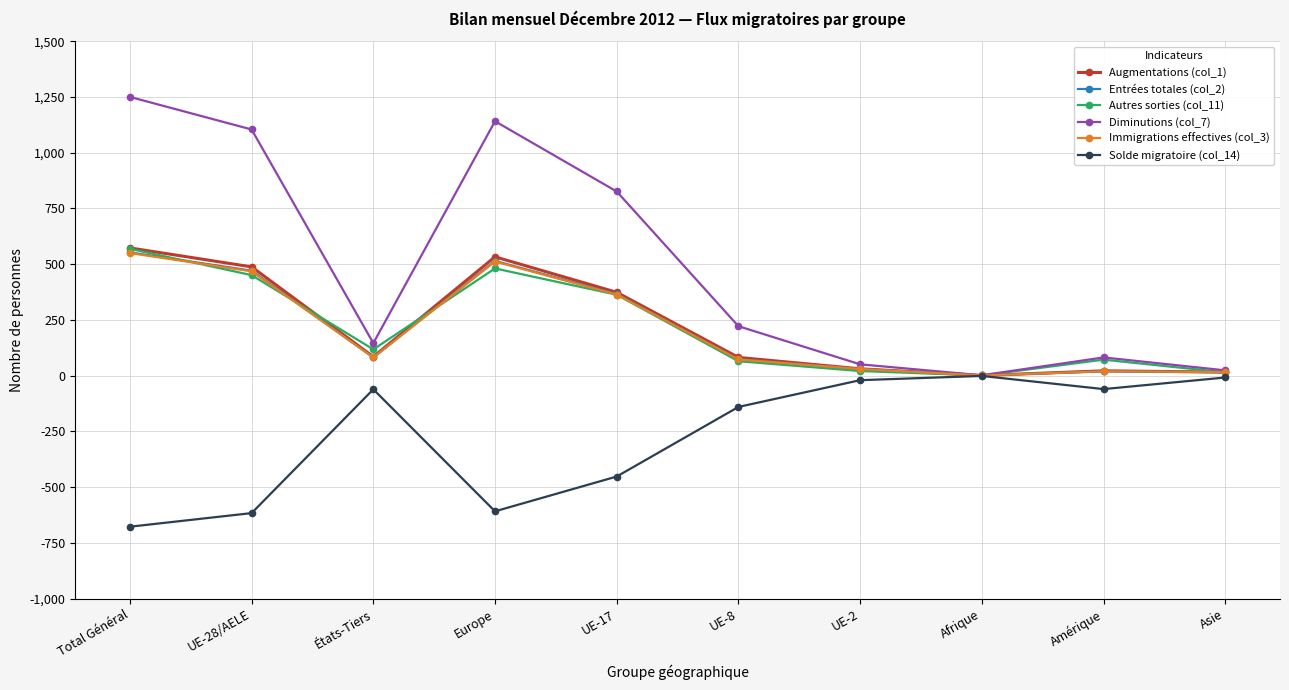

What is the sum of all Autres sorties (col_11) values?

2156